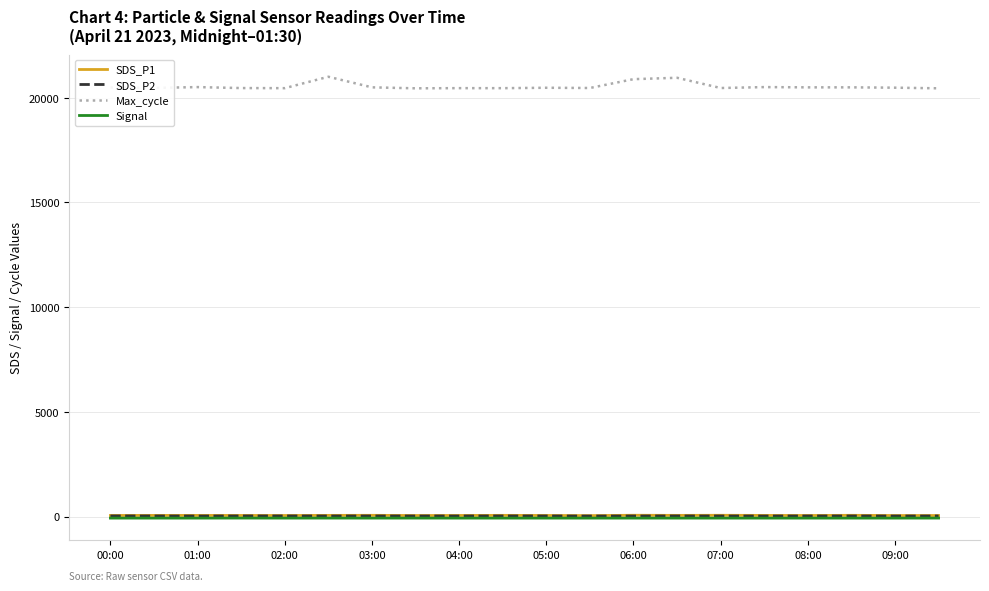

What is the maximum value shown in the chart?

20999.0